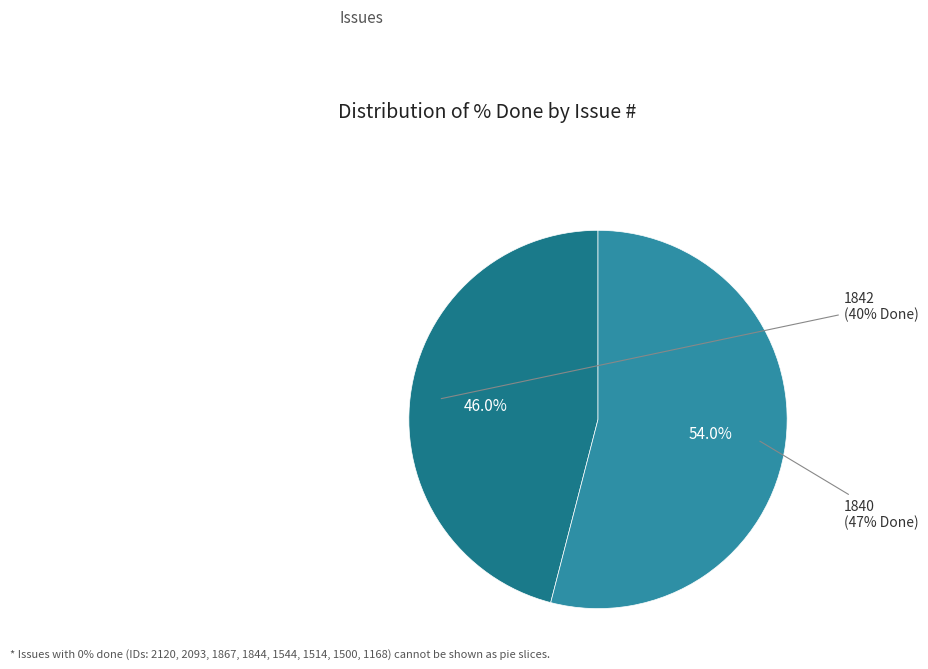

Combined, do 1840 and 1842 account for over 50%?

Yes